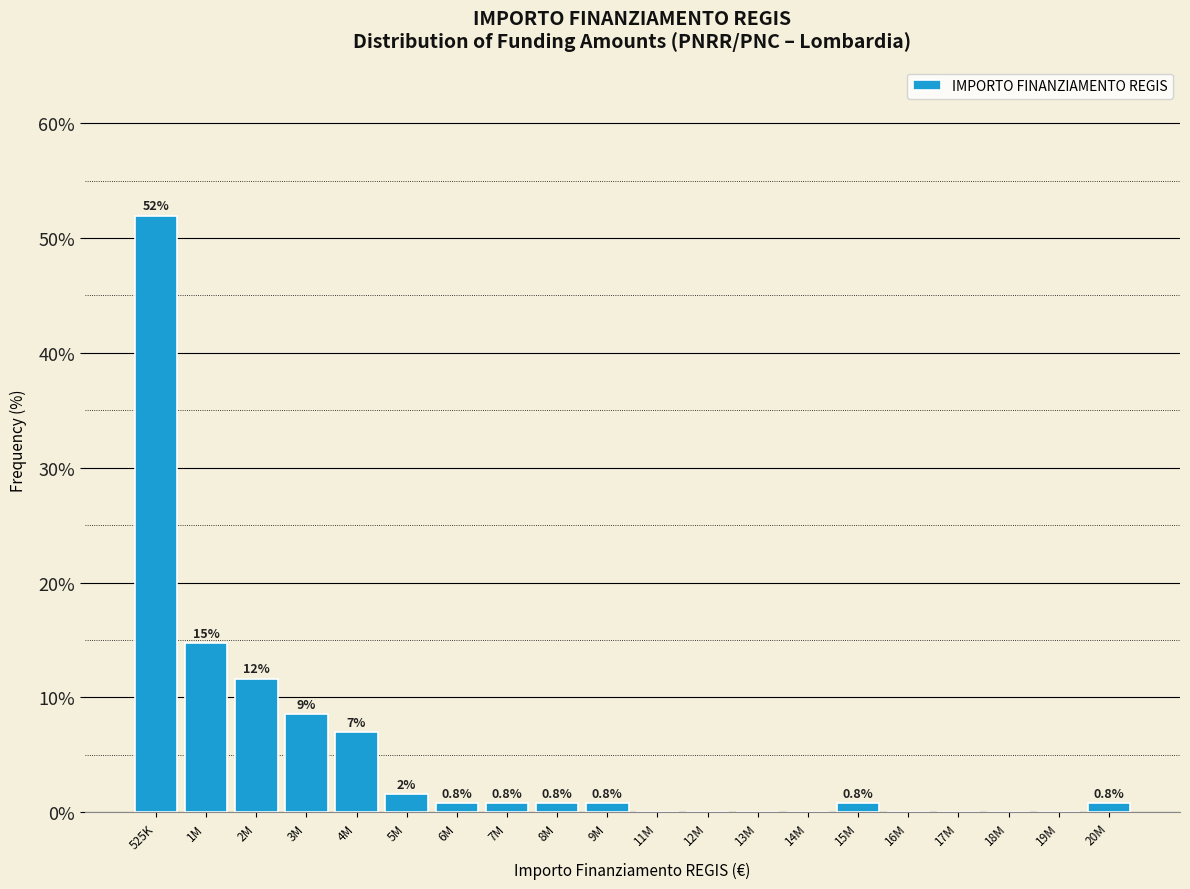

The value at 4M is 12.3. True or false?

False